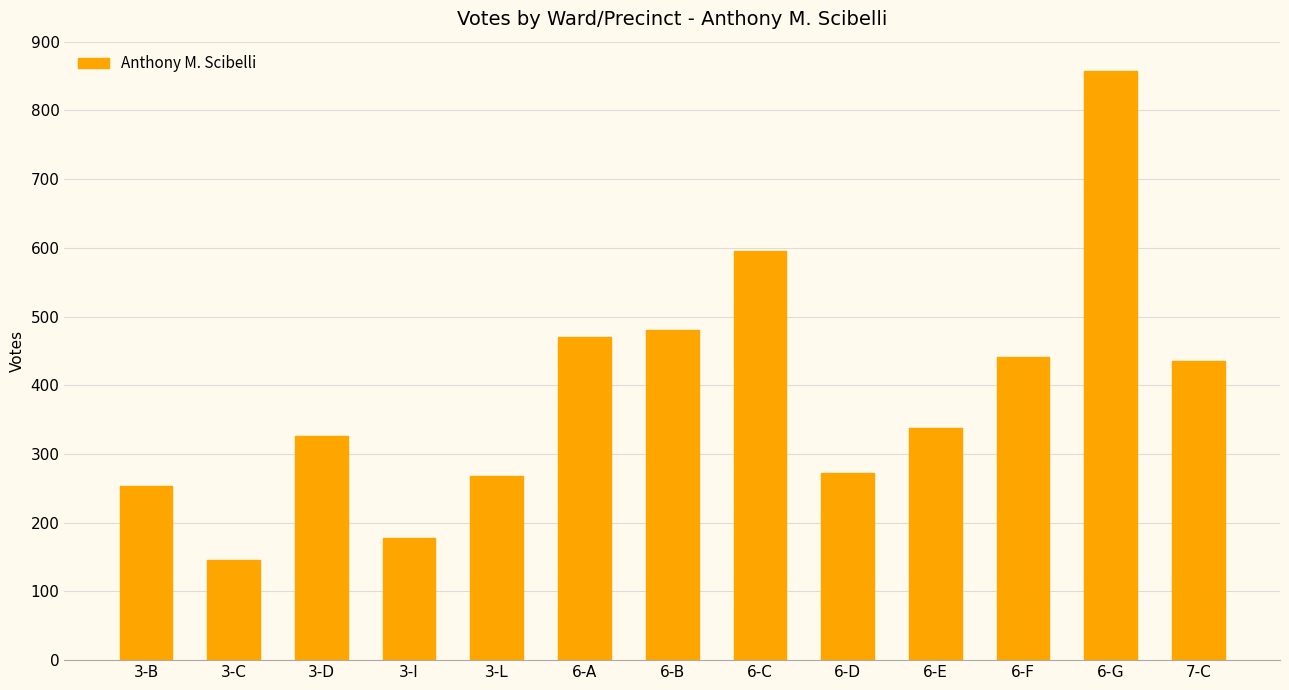

What is the label of the 2nd bar from the left?

3-C